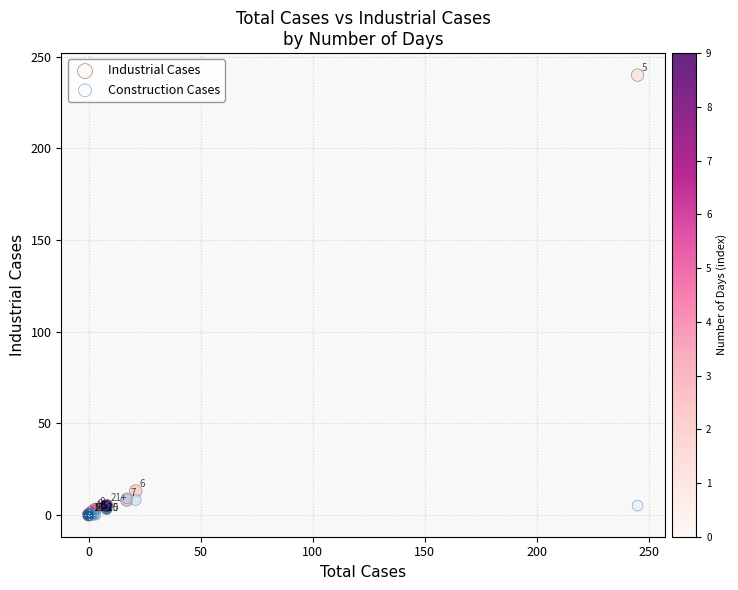

Across all series, what Y value is closest to 120?

13